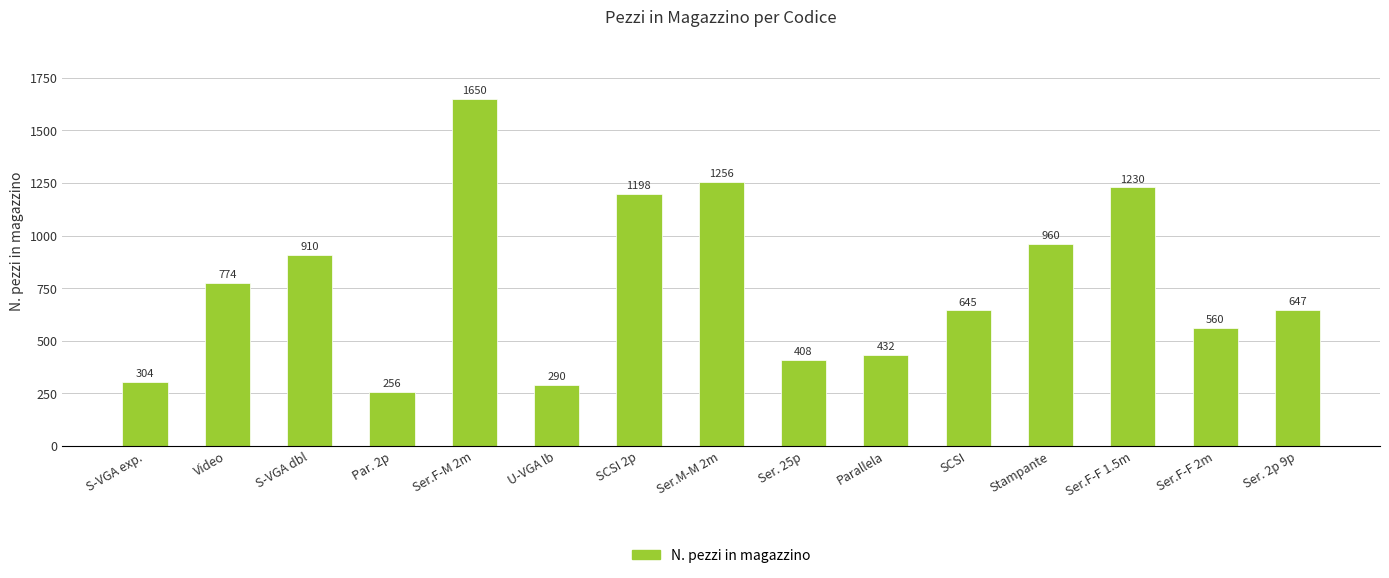

List the labels in order of value, largest first.

Ser.F-M 2m, Ser.M-M 2m, Ser.F-F 1.5m, SCSI 2p, Stampante, S-VGA dbl, Video, Ser. 2p 9p, SCSI, Ser.F-F 2m, Parallela, Ser. 25p, S-VGA exp., U-VGA lb, Par. 2p